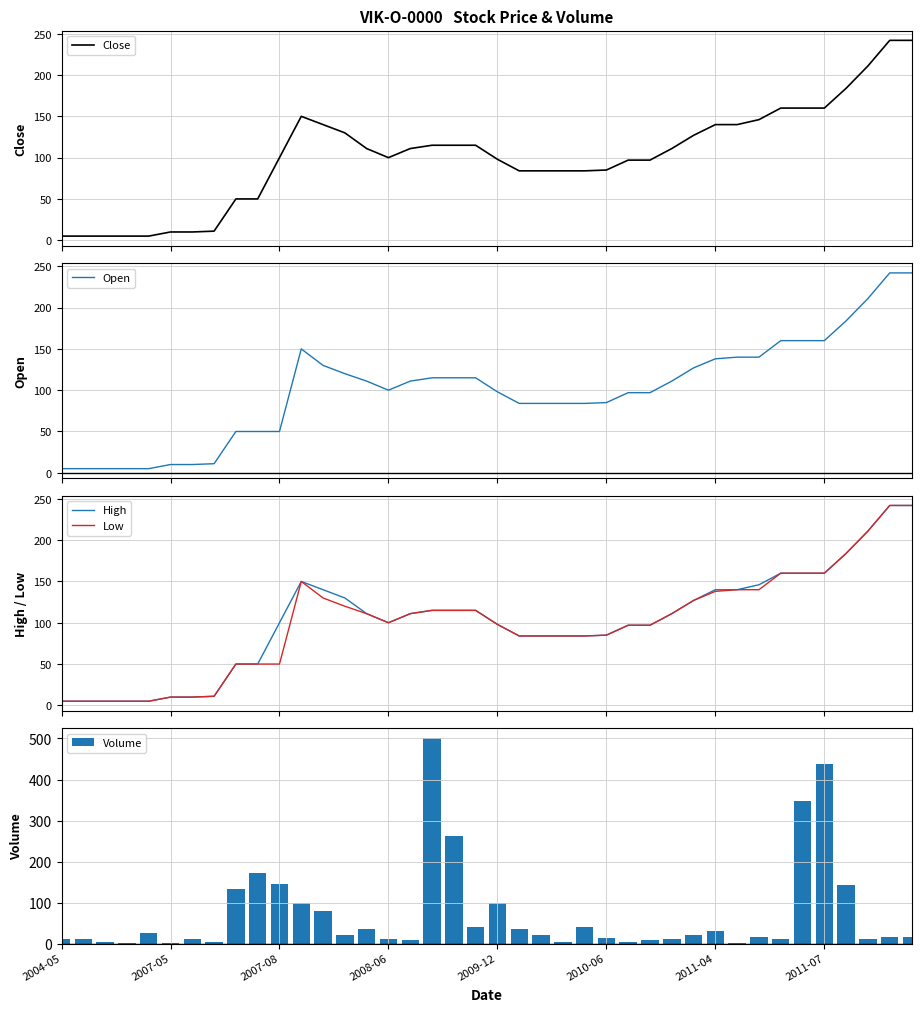

Where is Close nearest to the value 123?

29